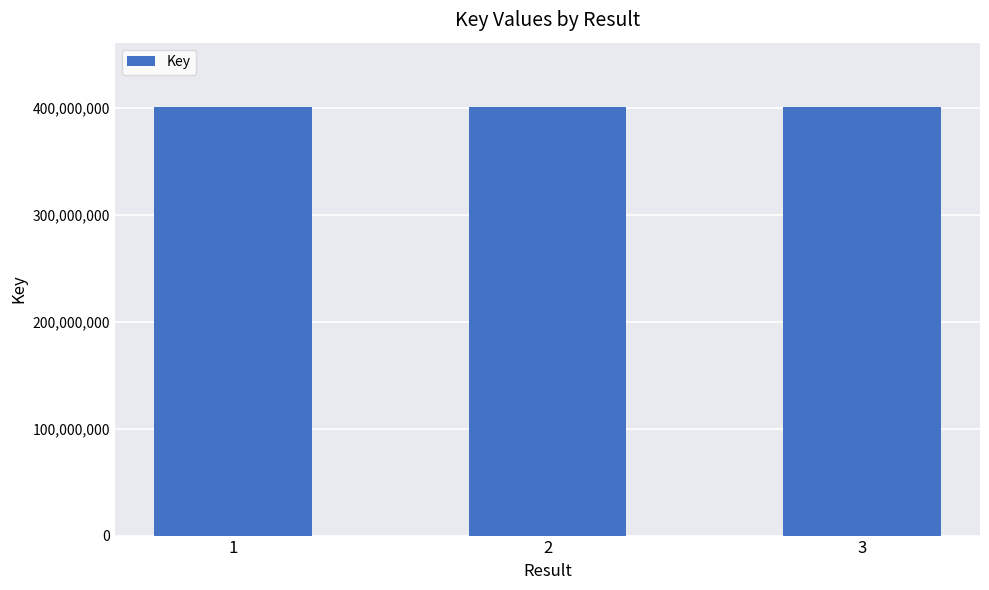

What is the sum of the values at 3 and 1?

801440982